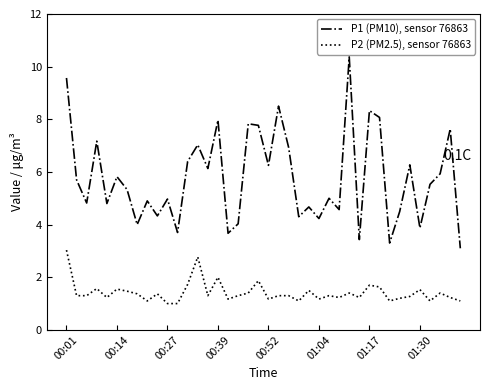

Which series has the largest range (max minus min)?

P1 (PM10), sensor 76863